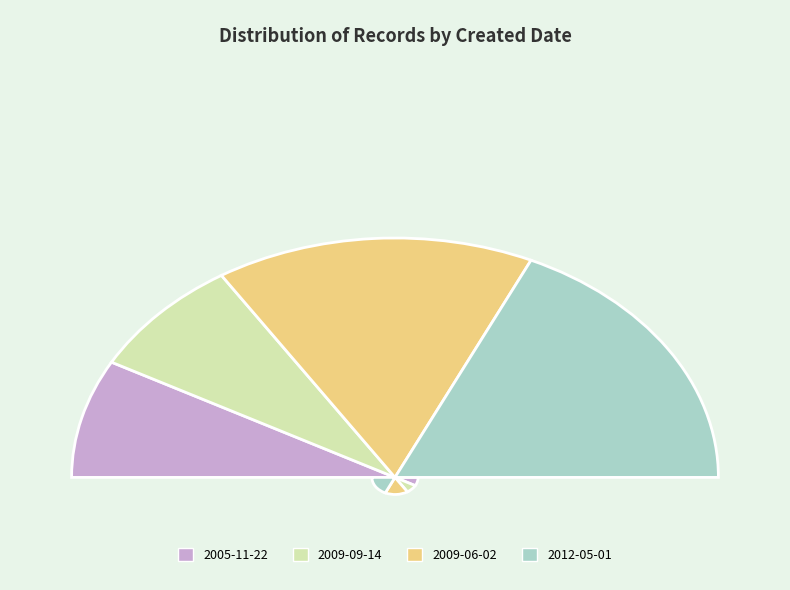

Does any single category account for the majority?

No